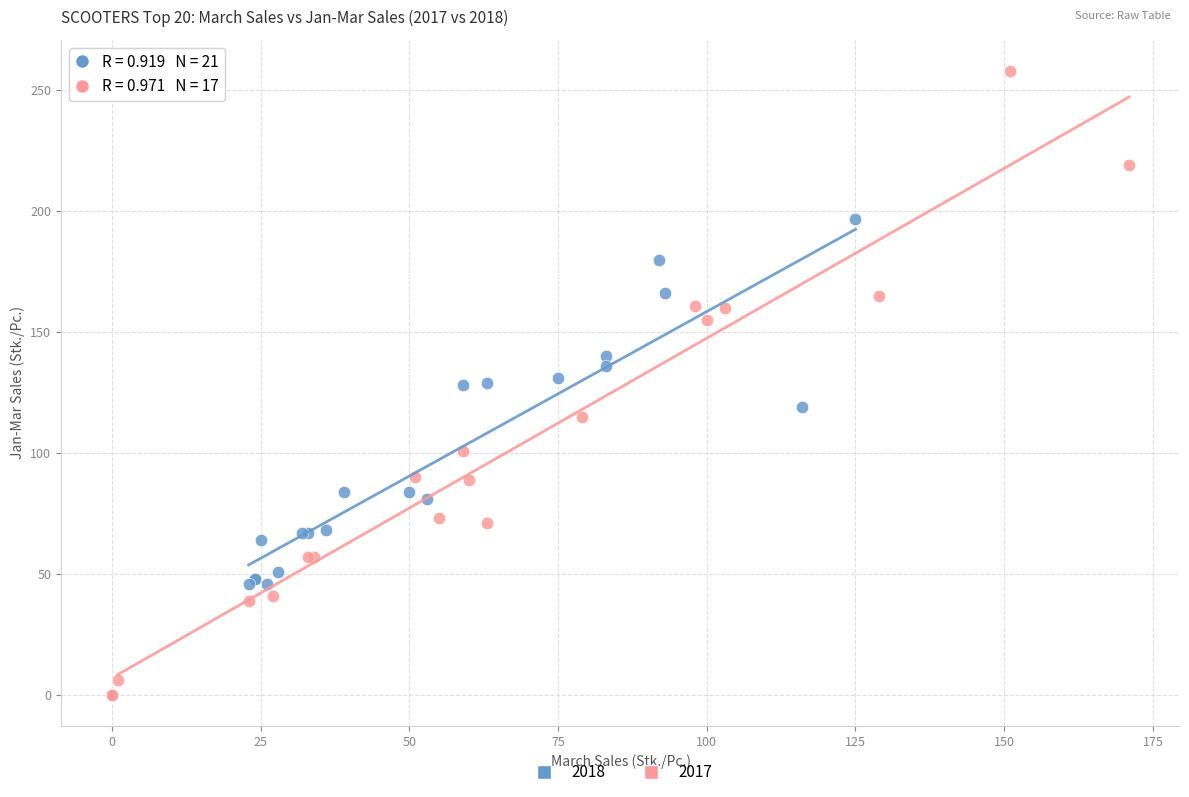

Which series reaches the maximum Y coordinate?

2017